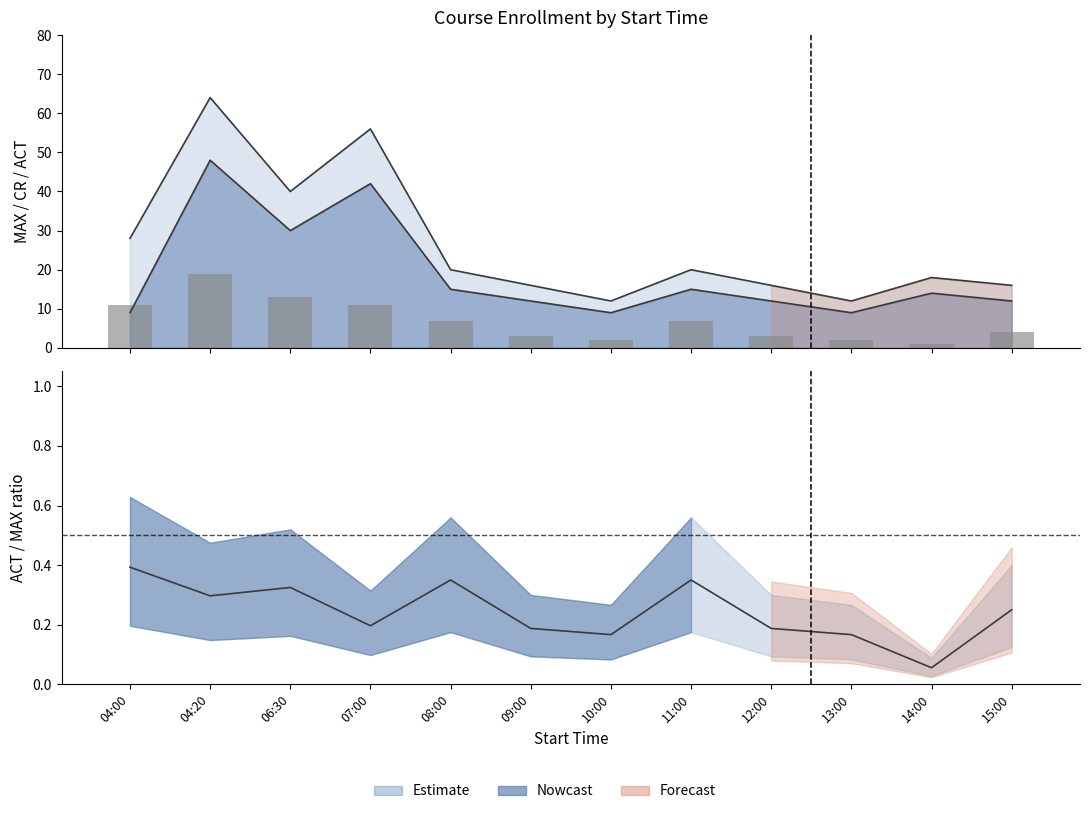

Rank the categories by value from highest to lowest.

04:20, 06:30, 04:00, 07:00, 08:00, 11:00, 15:00, 09:00, 12:00, 10:00, 13:00, 14:00